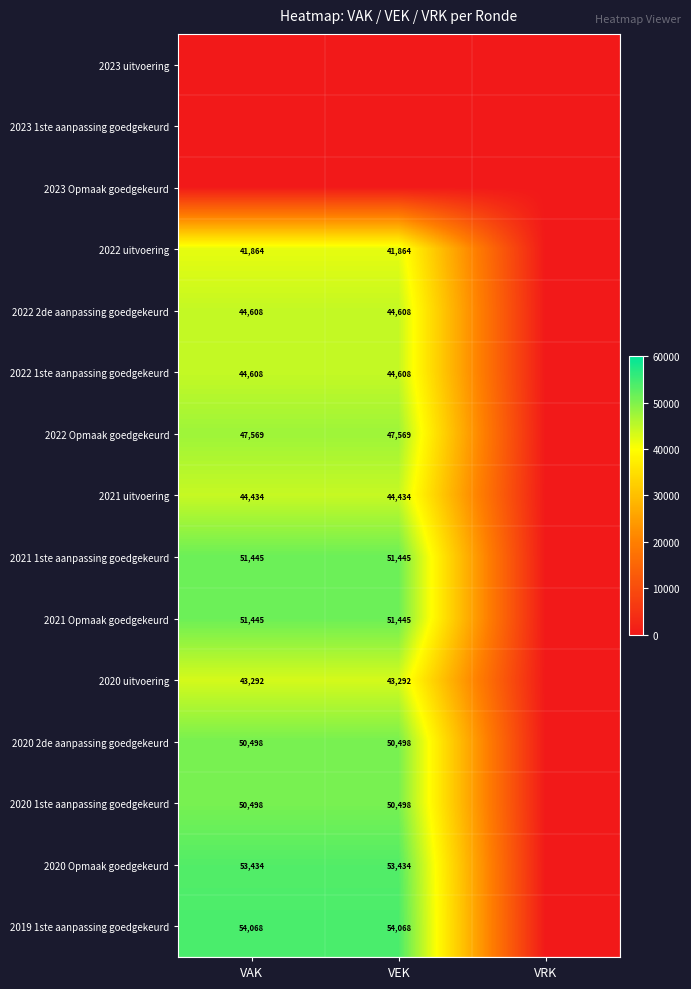

Is it true that 2020 uitvoering equals 43292 at VAK?

True